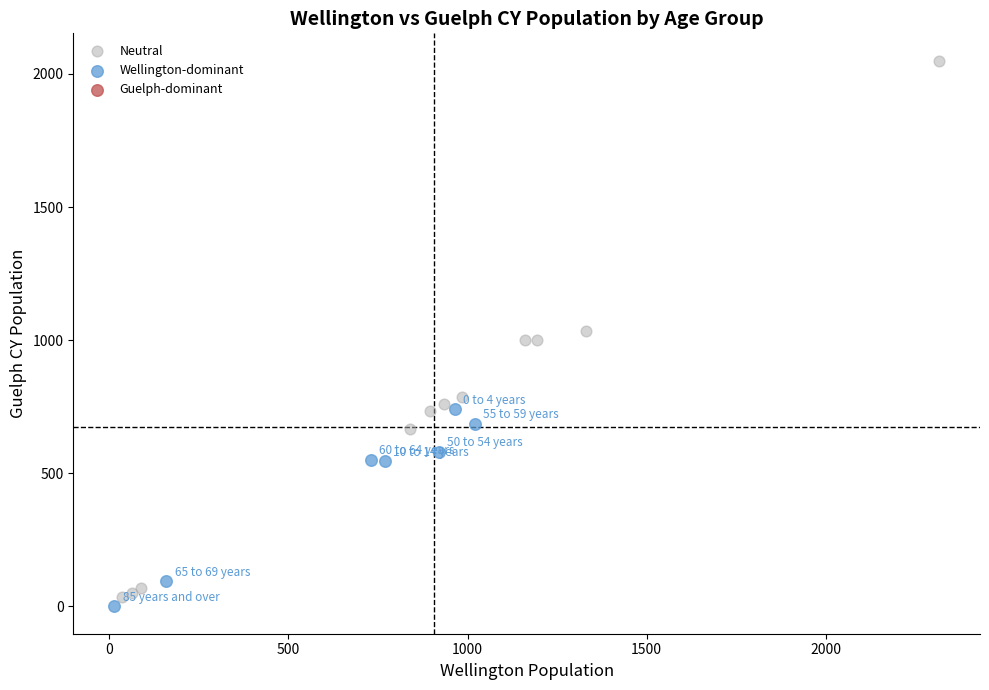

Which series has the largest Y range (max minus min)?

Neutral